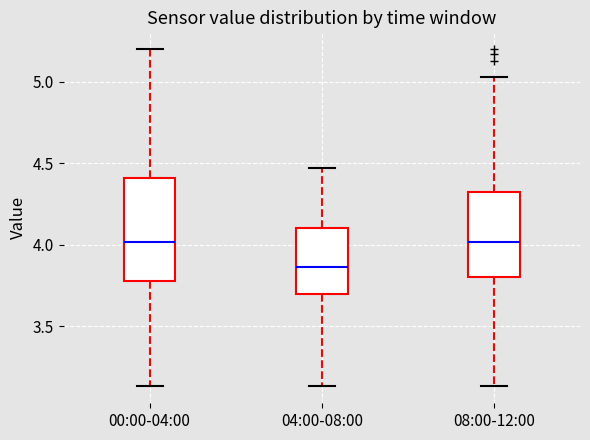

Reading left to right, read every box against the y-axis: the position of its median line, the range the box covers, and the ends of its whiskers. The values are not printed on the chart, so give them approximately, as read against the axis.

00:00-04:00: median 4.00, box 3.80 to 4.40, whiskers 3.15 to 5.20
04:00-08:00: median 3.85, box 3.70 to 4.10, whiskers 3.15 to 4.45
08:00-12:00: median 4.00, box 3.80 to 4.35, whiskers 3.15 to 5.05